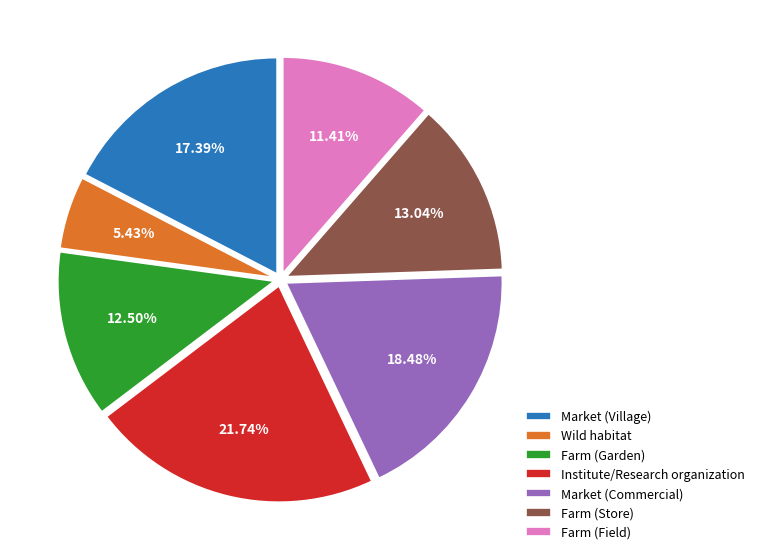

Is Market (Village) the majority of the pie?

No